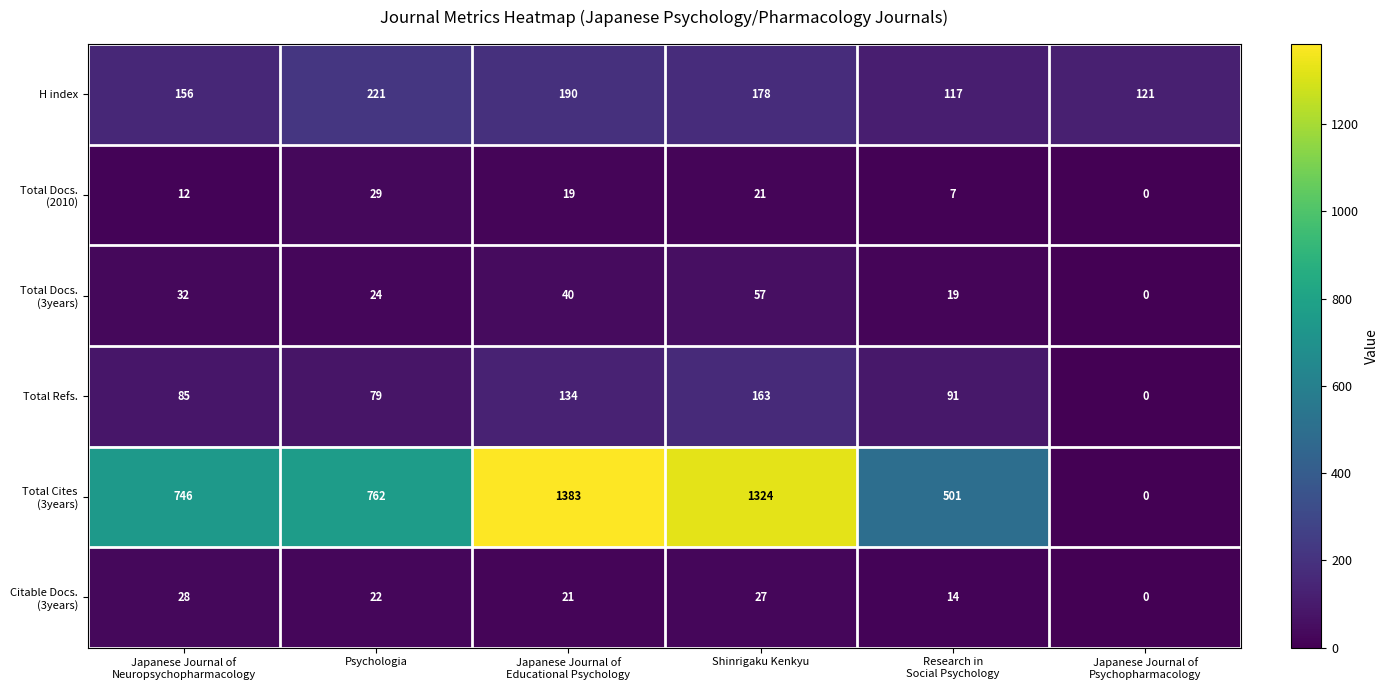

Count the number of data series in this chart.

6